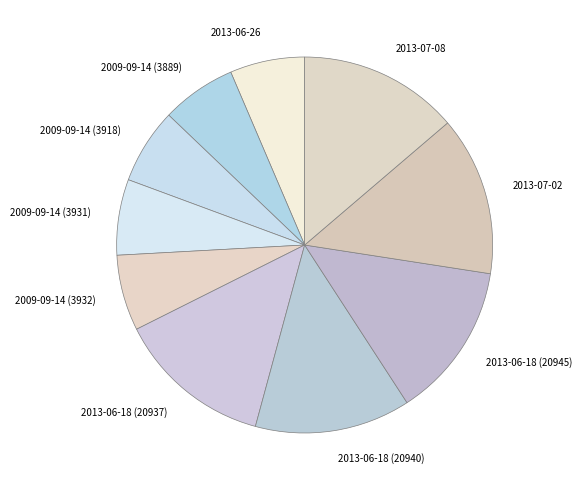

Is the sum of 2013-06-18 (20945) and 2013-06-18 (20937) greater than half?

No